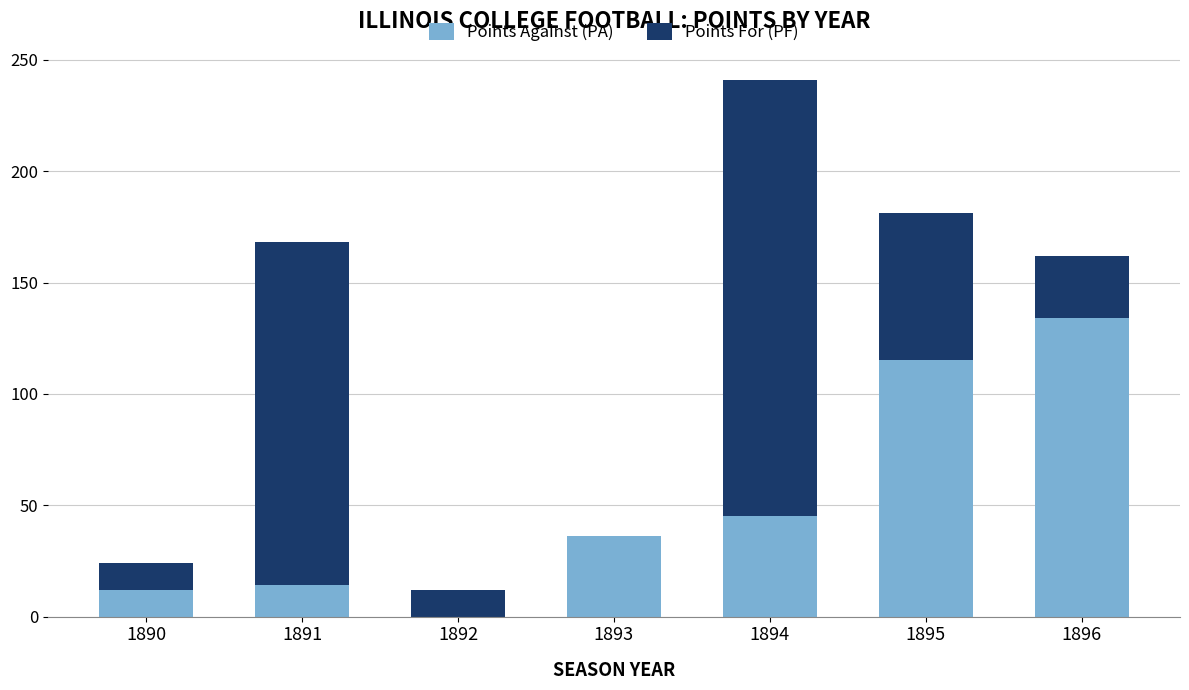

What are all the series names shown in the legend?

Points Against (PA), Points For (PF)